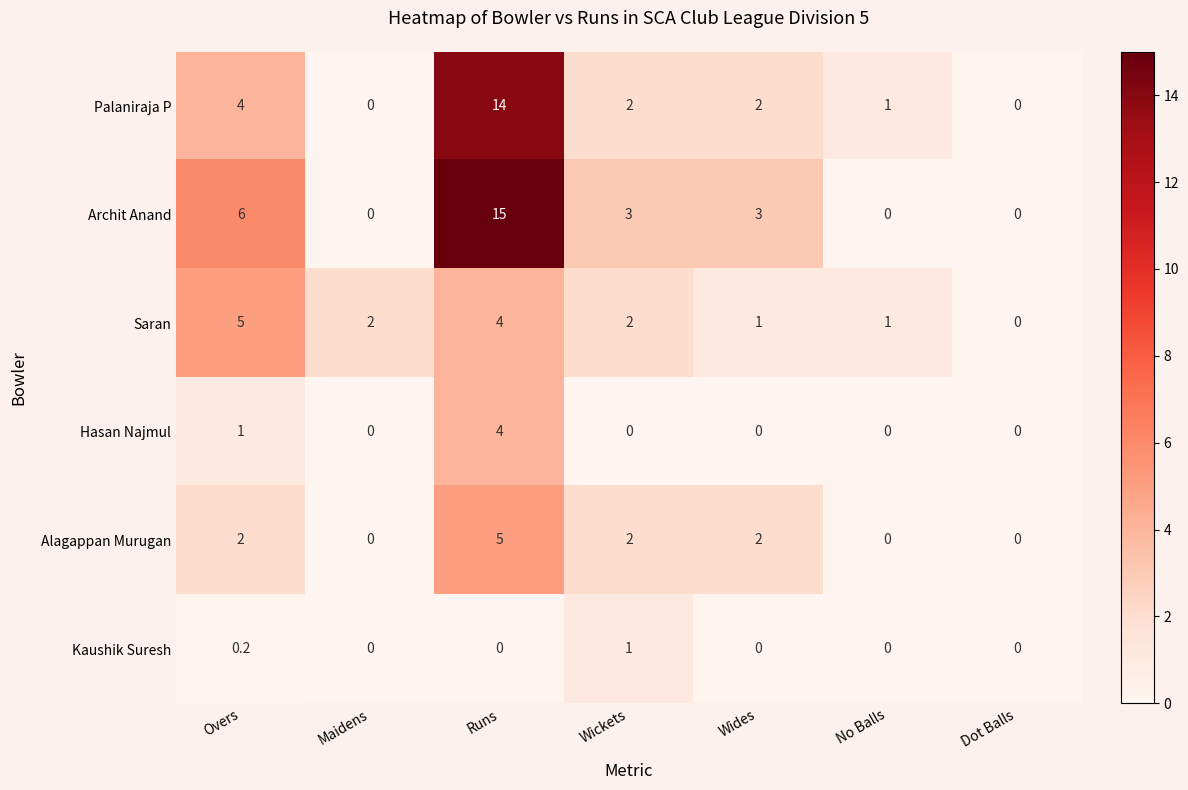

What is the difference between the highest and lowest values at Wides?

3.0